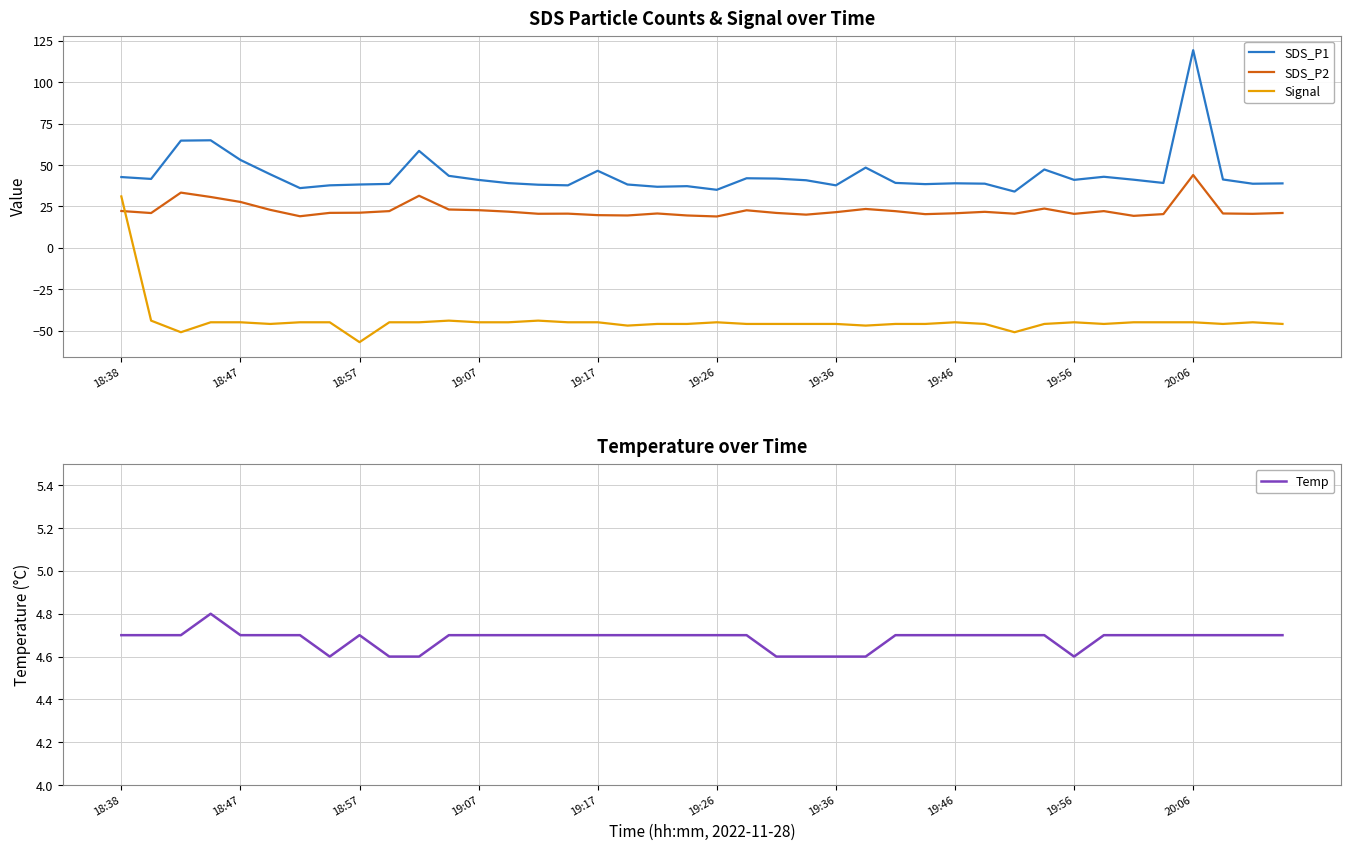

True or false: SDS_P1 and SDS_P2 cross at least once.

False